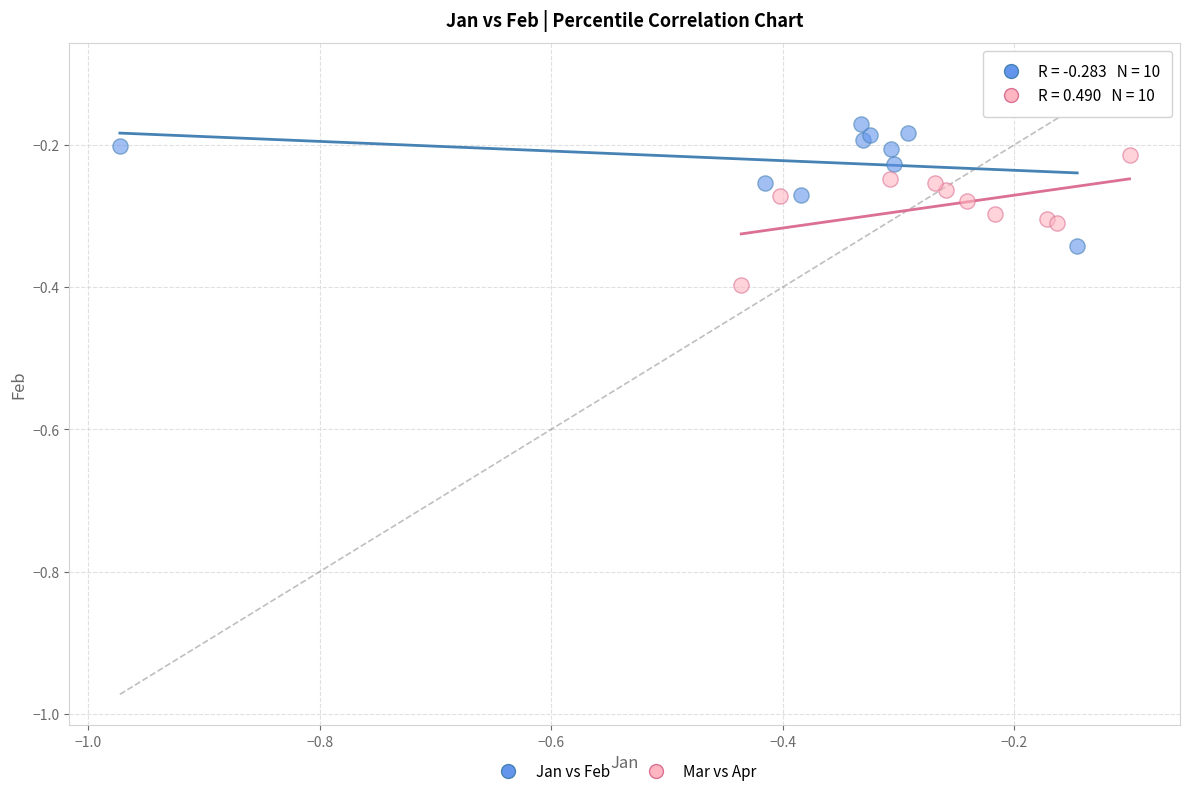

Which series reaches the maximum Y coordinate?

Jan vs Feb